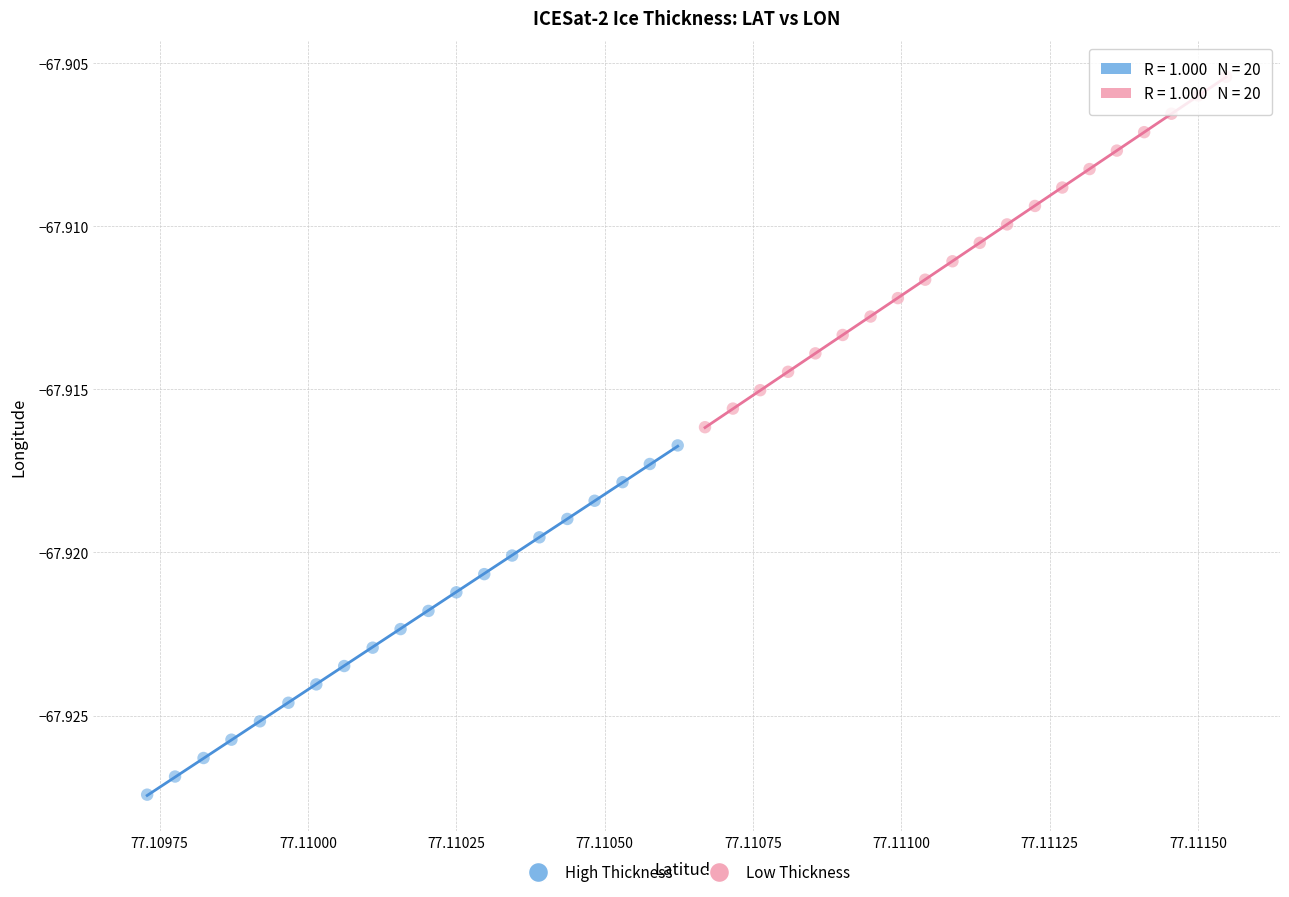

Which series contains the lowest Y value?

High Thickness